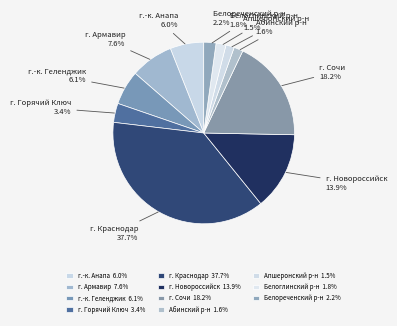

Which category has the biggest portion of the pie?

г. Краснодар